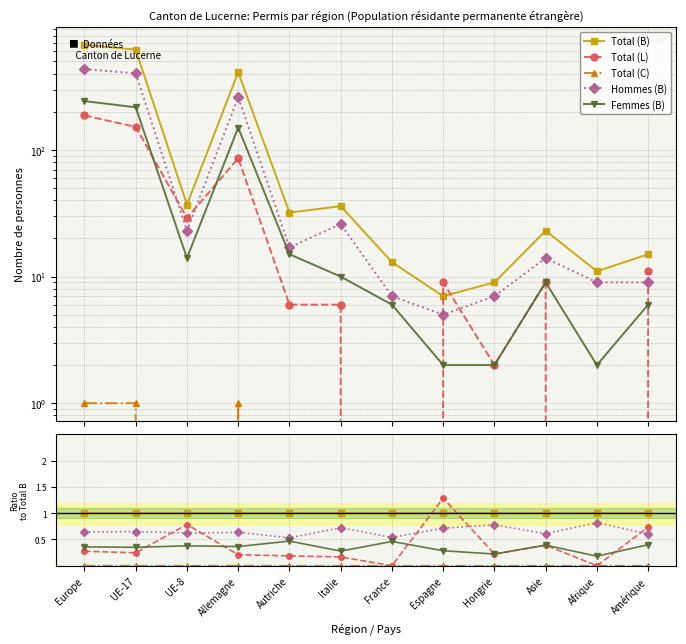

True or false: Total (L) and Total (C) intersect in this chart.

False